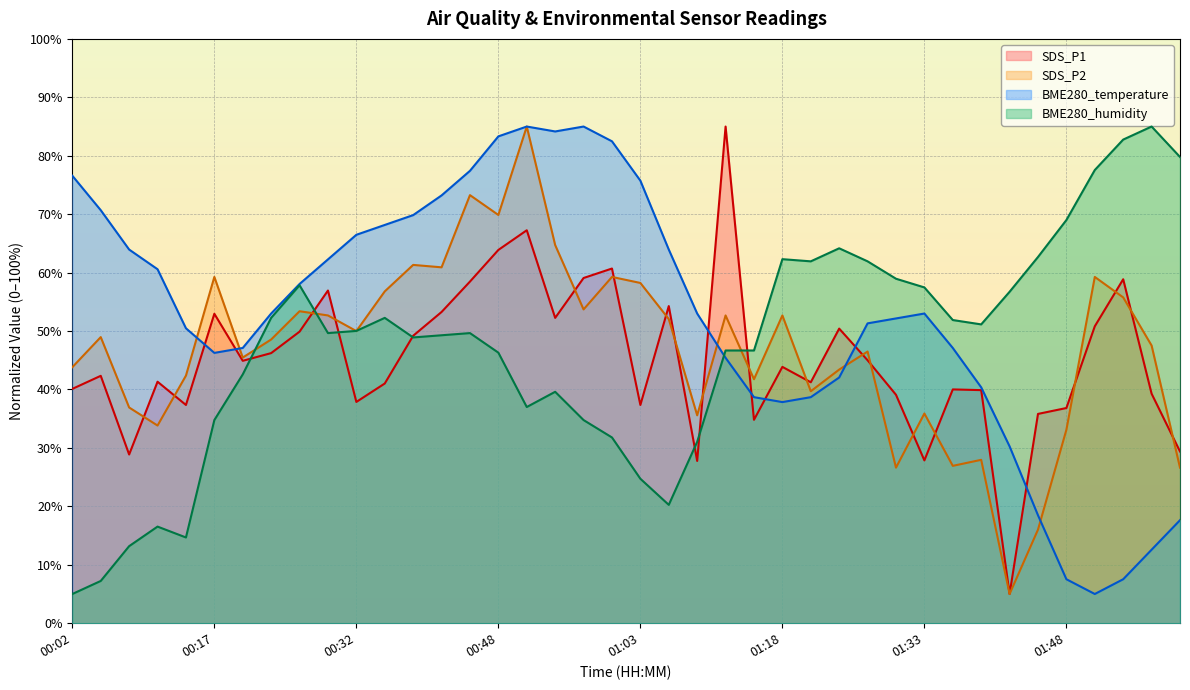

What is the sum of the BME280_humidity values at 00:26 and 00:20?

100.4